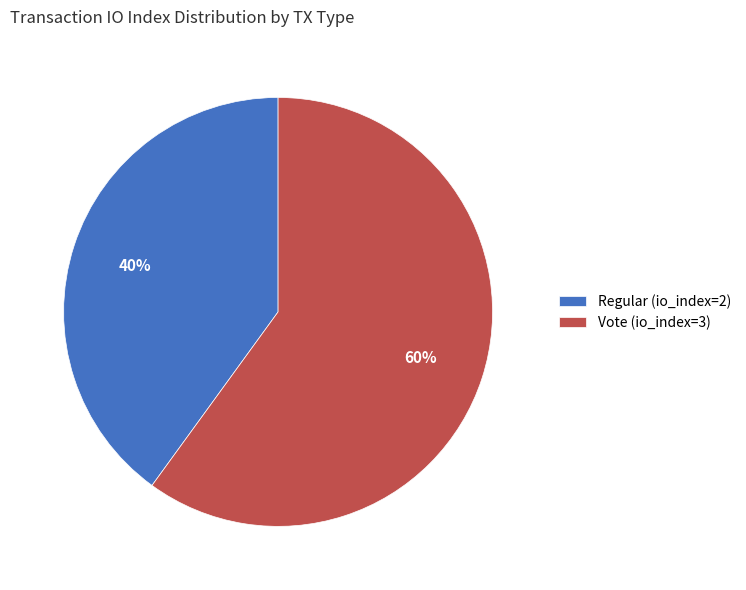

The Vote (io_index=3) slice represents 73% of the pie. True or false?

False